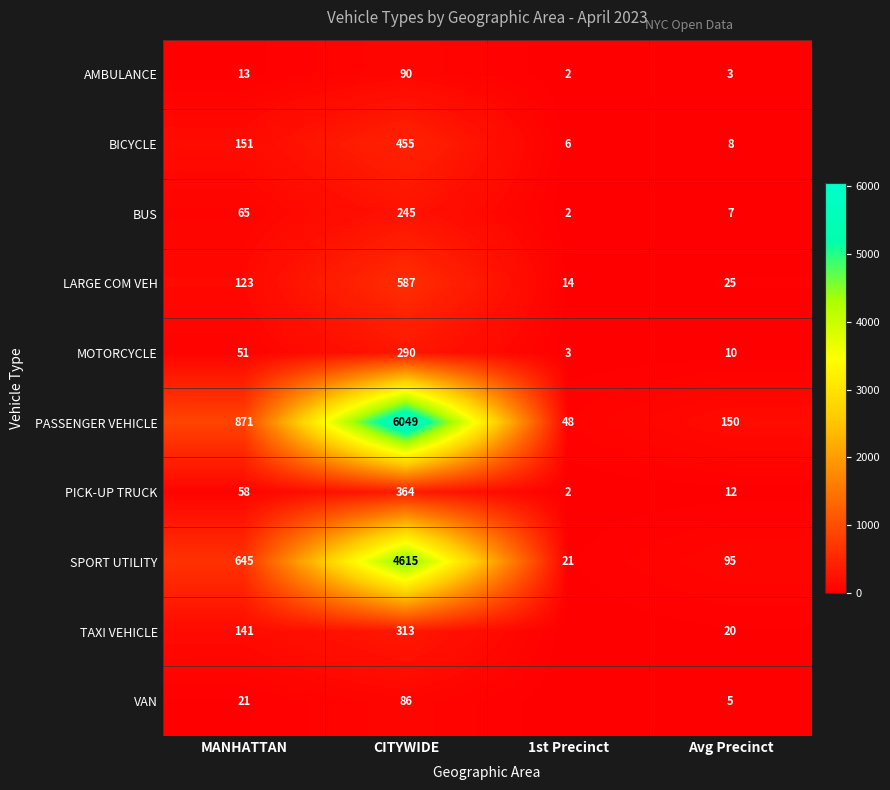

True or false: BICYCLE has a value of 6 at 1st Precinct.

True